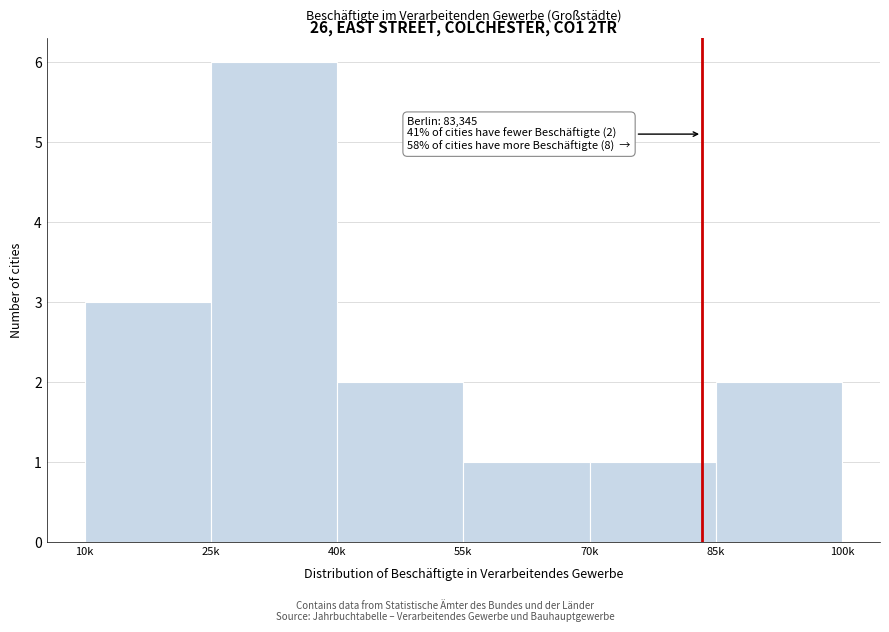

Reading right to left, transcribe all the data shown in this chart.

85k=2	70k=1	55k=1	40k=2	25k=6	10k=3